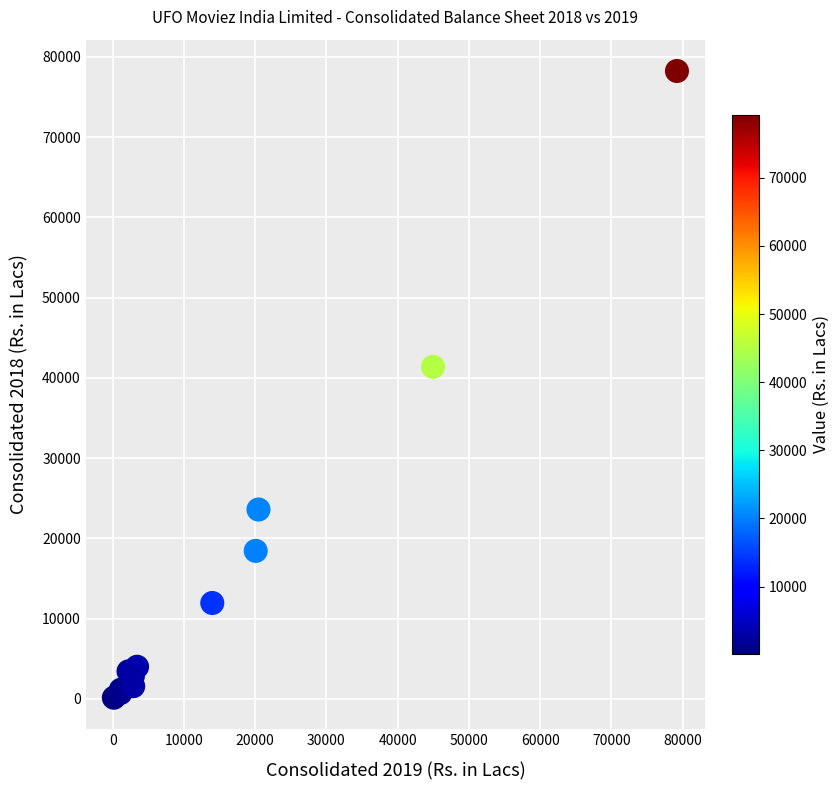

What Y value in the scatter plot is closest to 39188?

41371.1